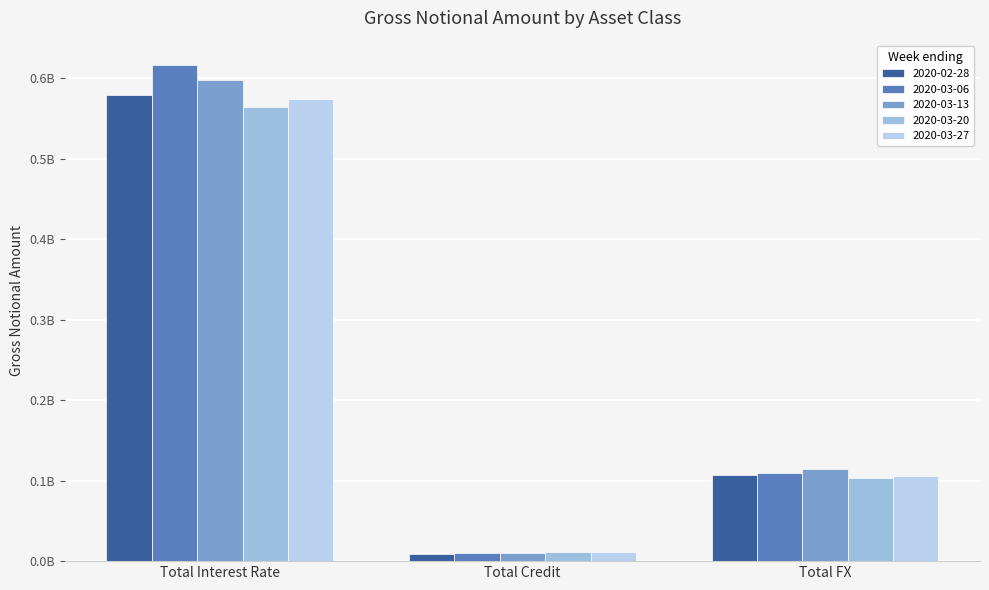

The 2020-03-13 series shows 597505407 at Total Interest Rate. True or false?

True